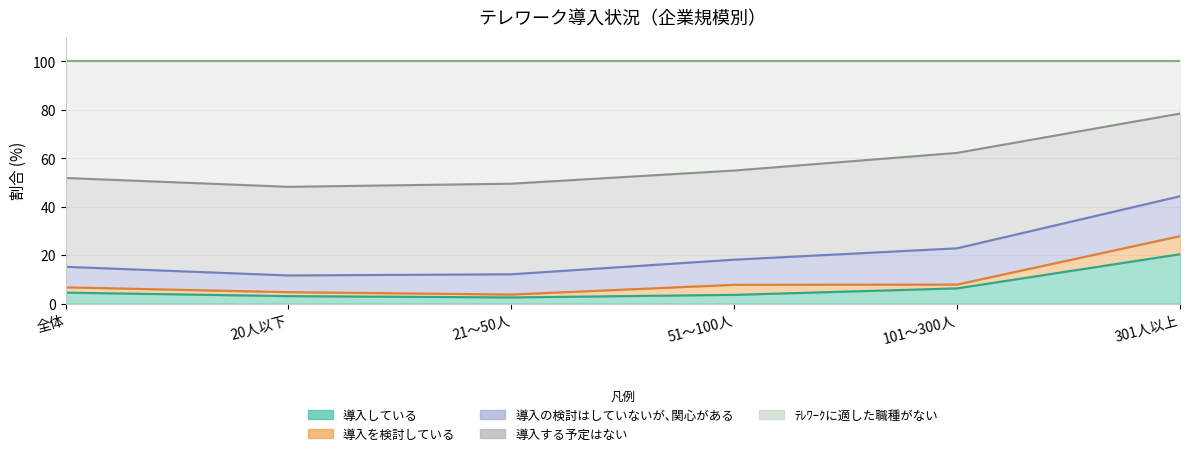

Reading right to left, extract all data points from this chart.

導入している: 301人以上=20.4	101～300人=6.3	51～100人=3.6	21～50人=2.6	20人以下=3.1	全体=4.5
導入を検討している: 301人以上=7.5	101～300人=1.6	51～100人=4.1	21～50人=1.2	20人以下=1.6	全体=2.2
導入の検討はしていないが､関心がある: 301人以上=16.5	101～300人=15.0	51～100人=10.4	21～50人=8.4	20人以下=6.9	全体=8.5
導入する予定はない: 301人以上=34.1	101～300人=39.4	51～100人=36.8	21～50人=37.4	20人以下=36.6	全体=36.7
ﾃﾚﾜｰｸに適した職種がない: 301人以上=21.6	101～300人=37.8	51～100人=45.1	21～50人=50.5	20人以下=51.8	全体=48.2